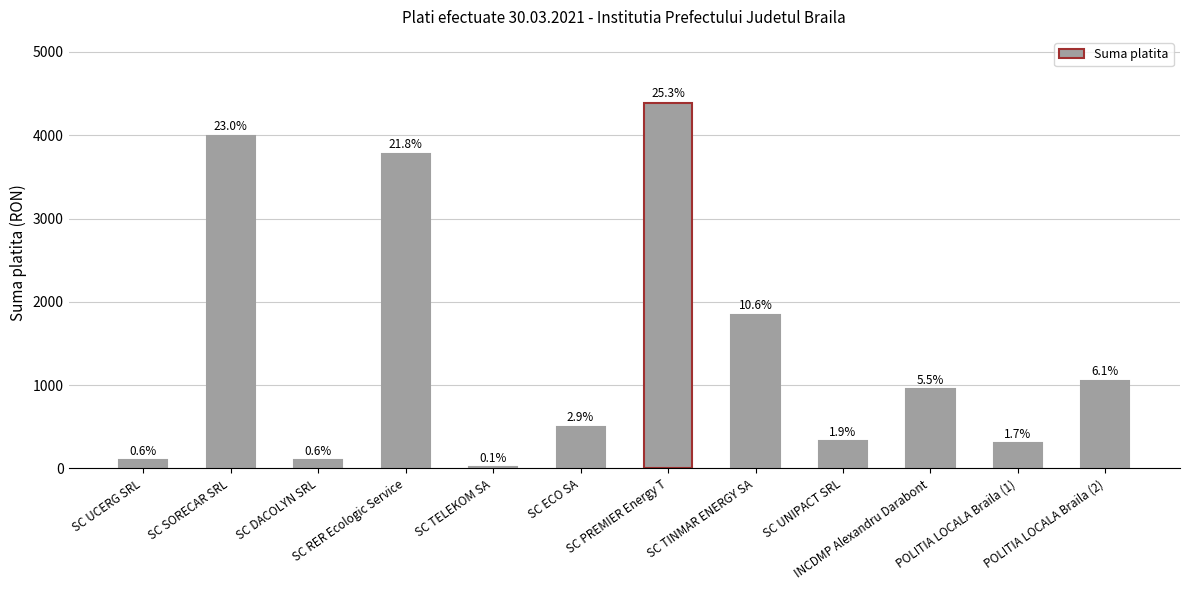

What is the label of the 6th bar from the right?

SC PREMIER Energy T